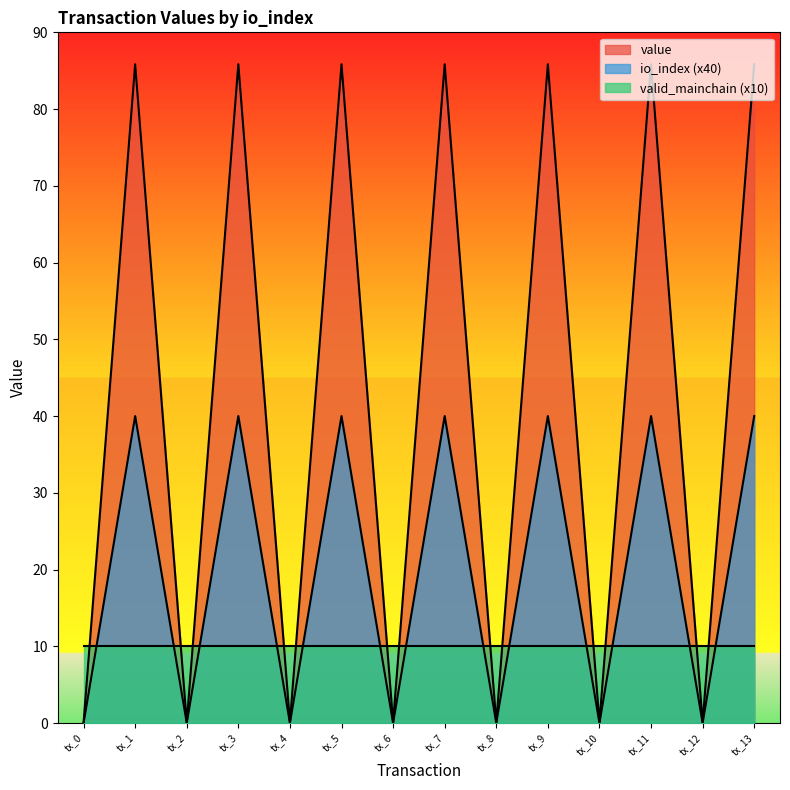

How many values in value are above zero?

7